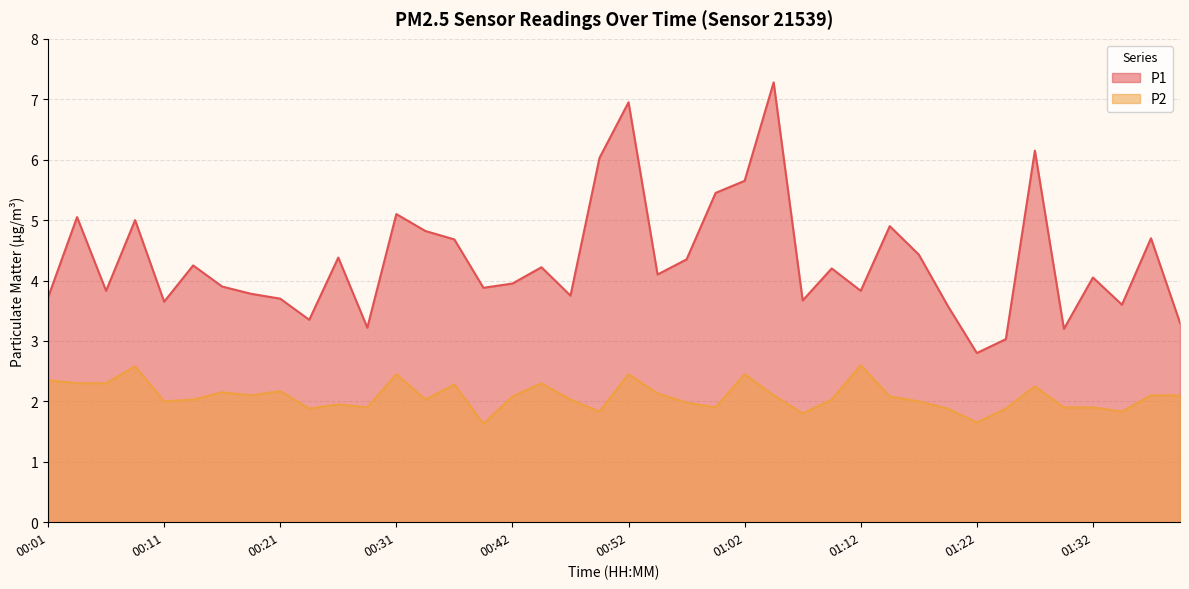

Is it true that P2 equals 1.8 at 00:49?

True